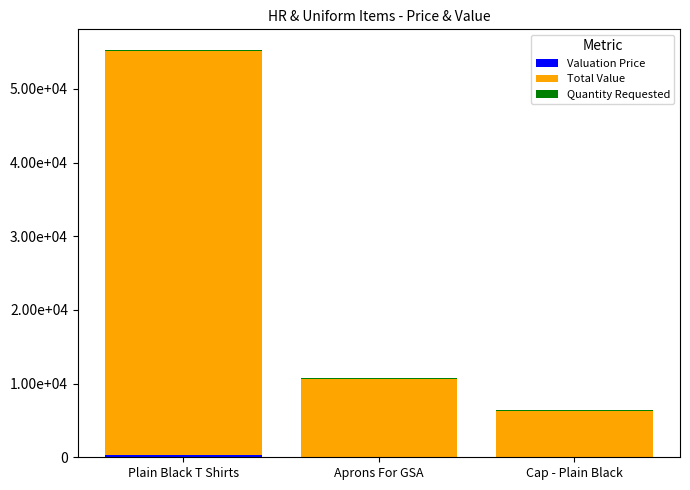

Are the bars grouped side by side (vs. stacked)?

No